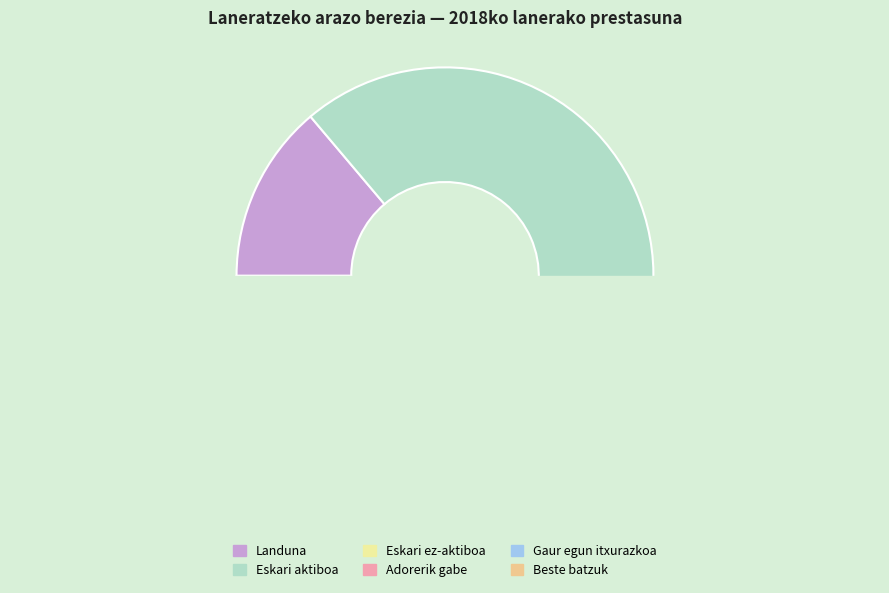

Which slice is the smallest?

Eskari ez-aktiboa